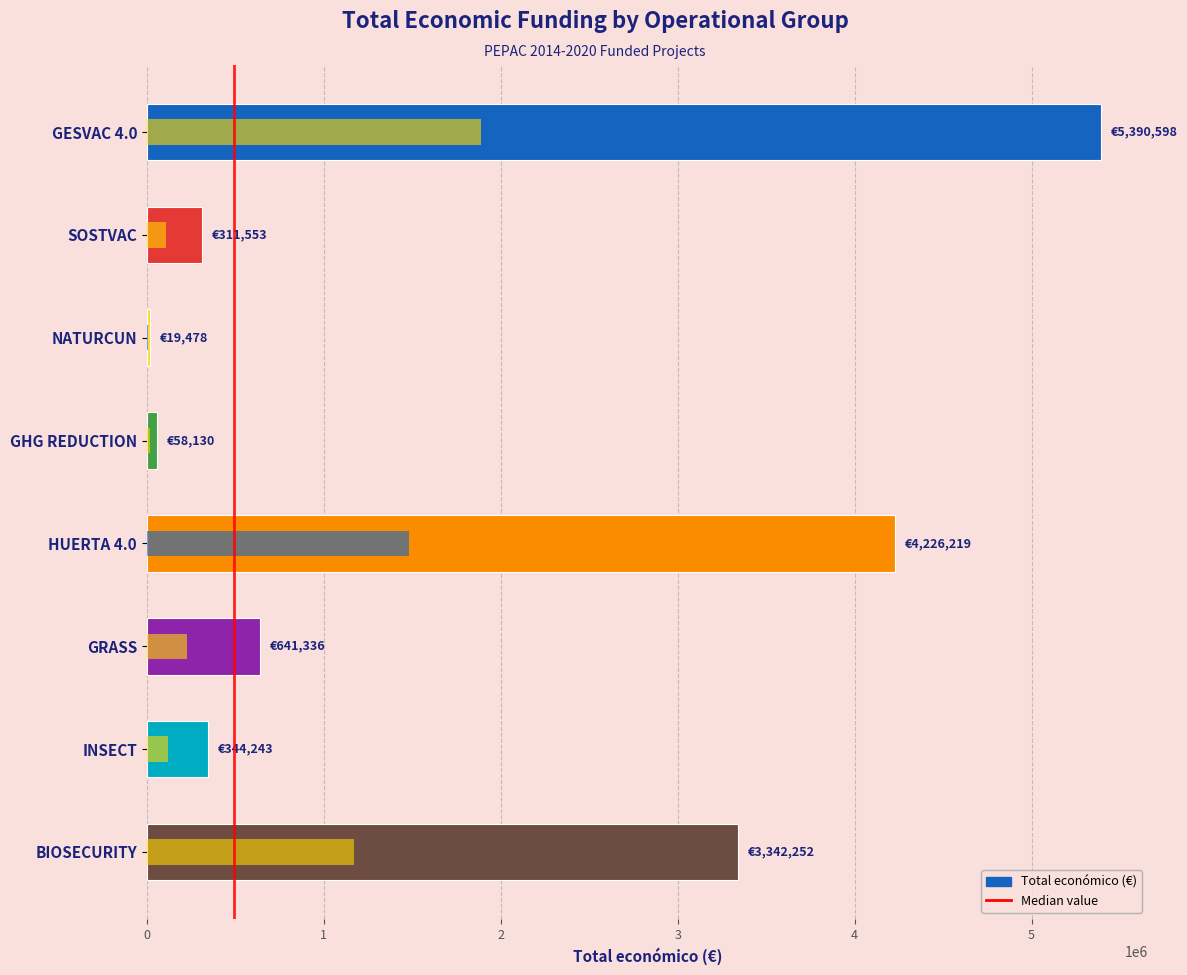

Reading left to right, what are all the values shown in this chart?

5390598	311553	19478	58130	4226219	641336	344243	3342252